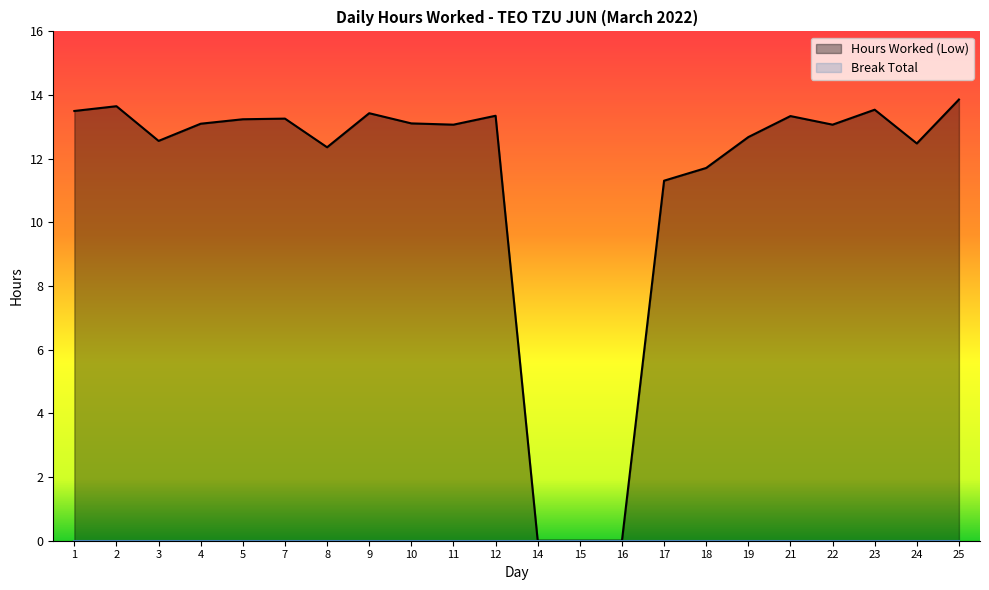

How many distinct data groups are displayed?

2